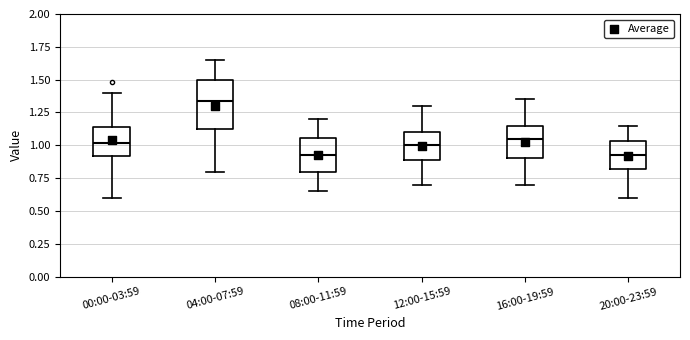

Reading left to right, transcribe this box plot: for each box, give where its median line is, the range the box spans, and where its two whiskers end, as read against the y-axis. The values are not printed on the chart, so give them approximately, as read against the axis.

00:00-03:59: median 1.00, box 0.90 to 1.15, whiskers 0.60 to 1.40
04:00-07:59: median 1.35, box 1.10 to 1.50, whiskers 0.80 to 1.65
08:00-11:59: median 0.95, box 0.80 to 1.05, whiskers 0.65 to 1.20
12:00-15:59: median 1.00, box 0.90 to 1.10, whiskers 0.70 to 1.30
16:00-19:59: median 1.05, box 0.90 to 1.15, whiskers 0.70 to 1.35
20:00-23:59: median 0.95, box 0.80 to 1.05, whiskers 0.60 to 1.15